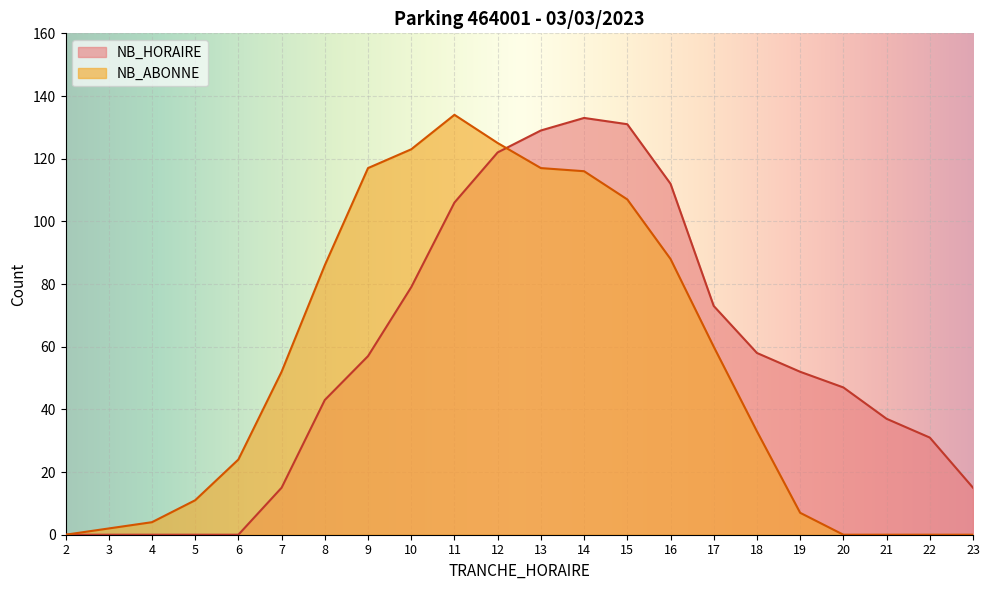

Is it true that NB_HORAIRE equals 79 at 10?

True